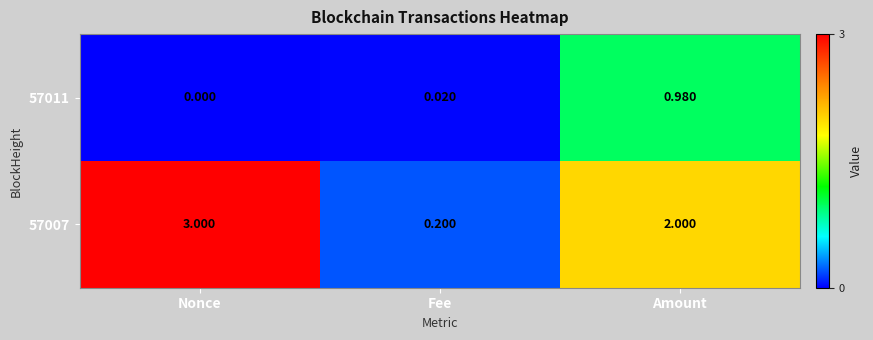

Which category has the highest value across all series?

Nonce